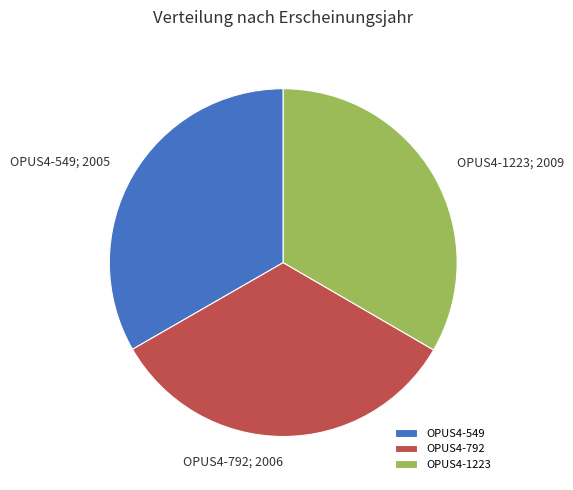

Count the number of slices in the pie.

3